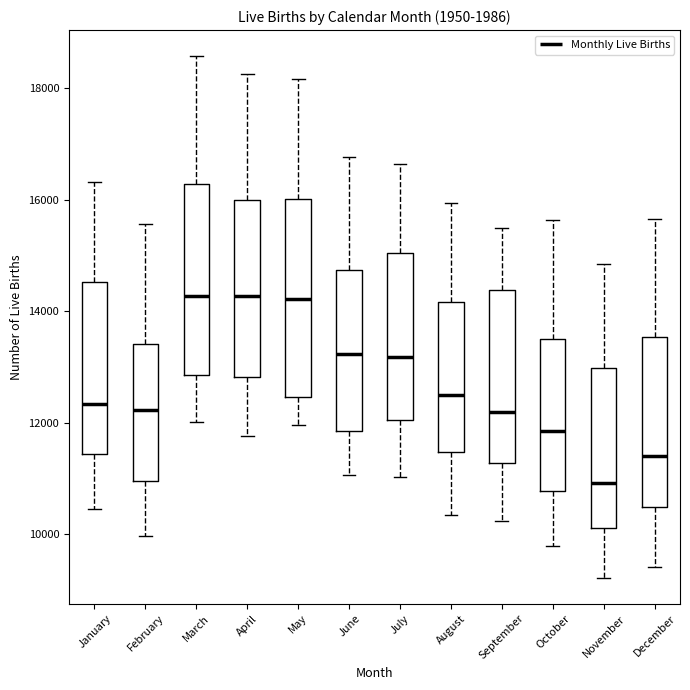

Where is the lower edge of the box for June on the y-axis? The values are not printed on the chart, so give them approximately, as read against the axis.

11800